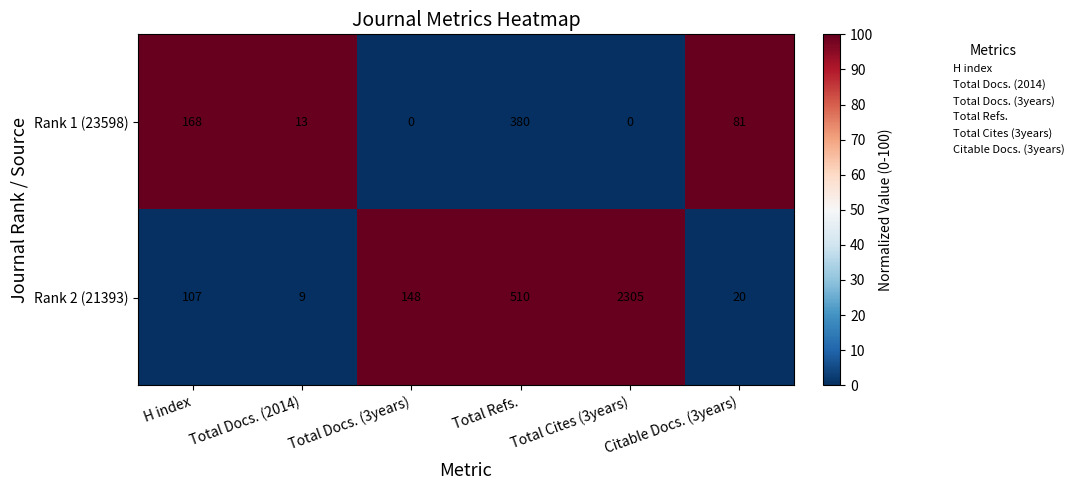

What is the greatest value displayed?

2305